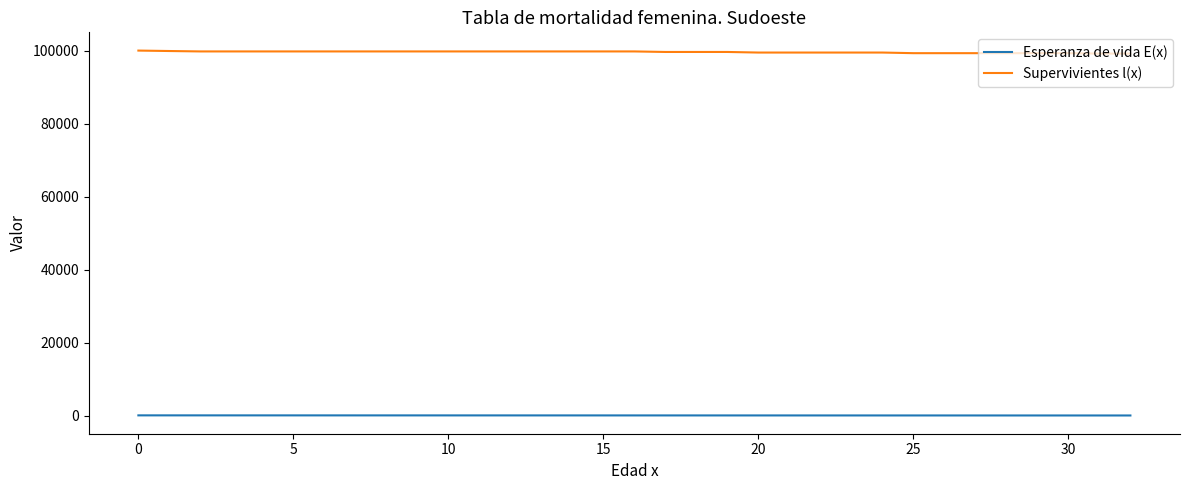

List the series in order of their peak value, highest first.

Supervivientes l(x), Esperanza de vida E(x)